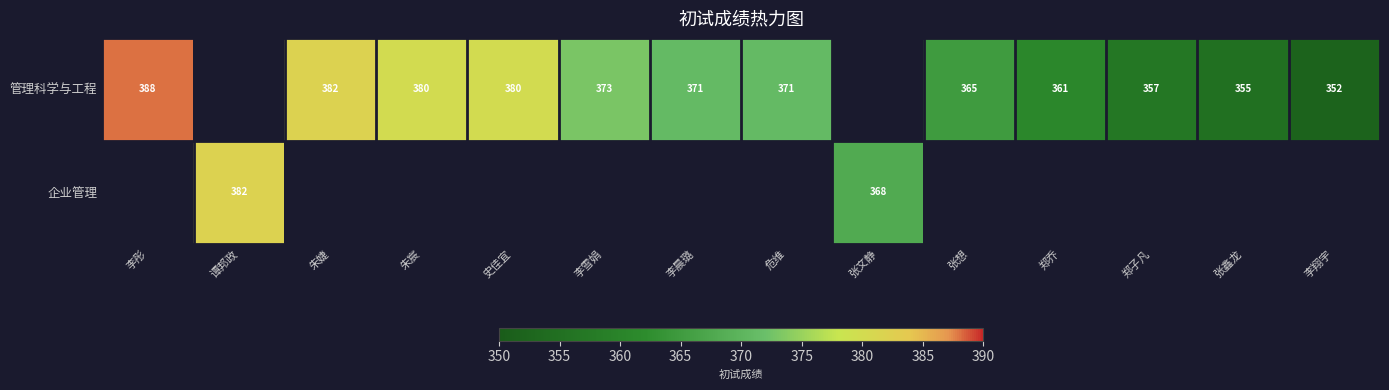

True or false: 管理科学与工程 has a value of 189 at 李晨璐.

False